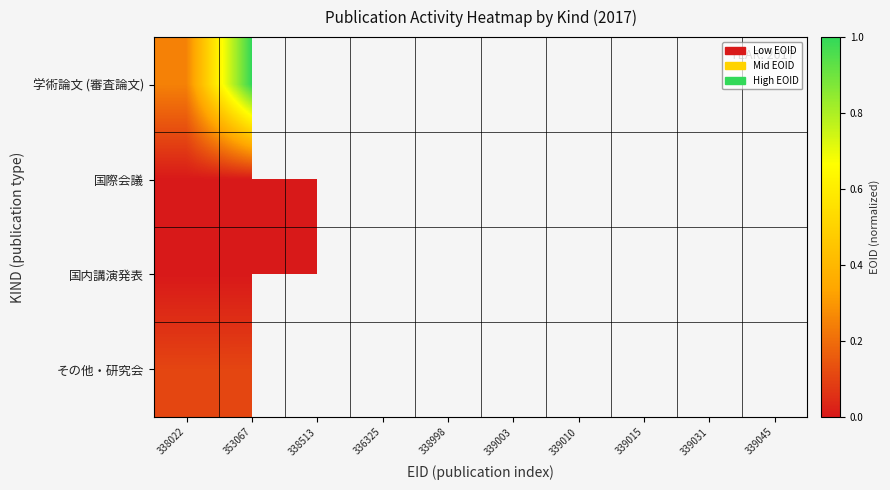

What is the spread (max minus min) of values at 338022?

0.2